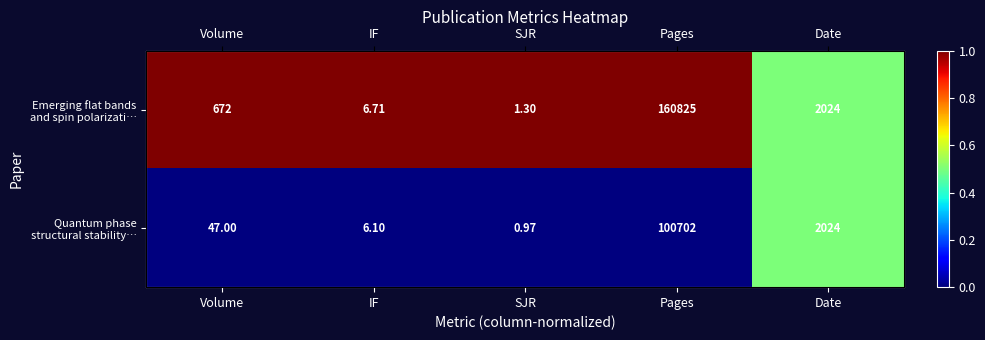

Between IF and Date, which series saw the biggest shift?

Emerging flat bands and spin polarizati…